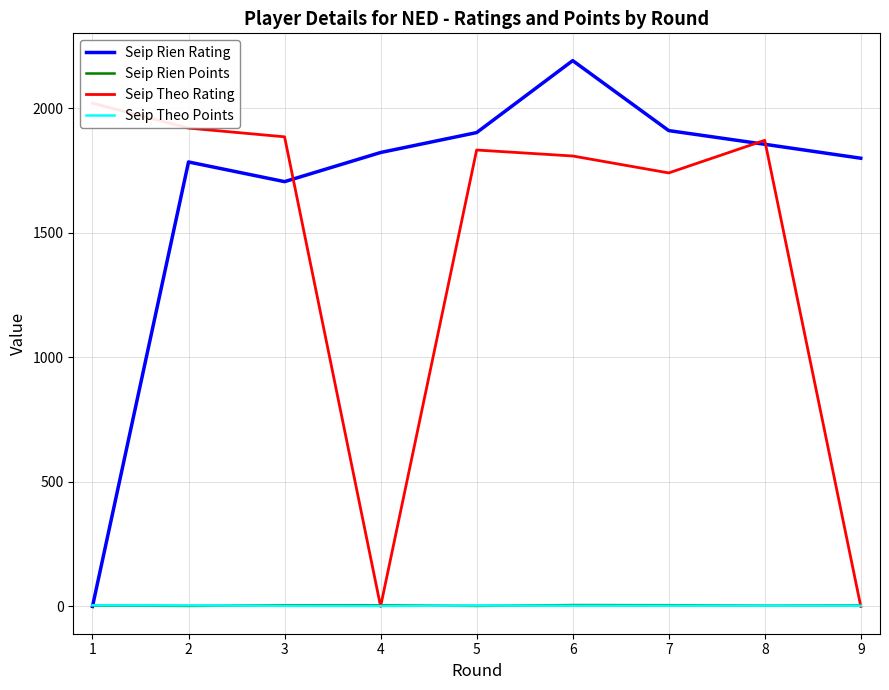

Reading left to right, what are all the values shown in this chart?

Seip Rien Rating: 0.0	1785.0	1706.0	1823.0	1903.0	2192.0	1911.0	1856.0	1800.0
Seip Rien Points: 3.5	2.0	4.5	4.5	2.0	5.5	5.0	3.0	4.0
Seip Theo Rating: 2021.0	1921.0	1886.0	0.0	1833.0	1809.0	1741.0	1872.0	0.0
Seip Theo Points: 4.5	4.0	2.5	2.0	3.5	3.0	3.0	3.0	3.0